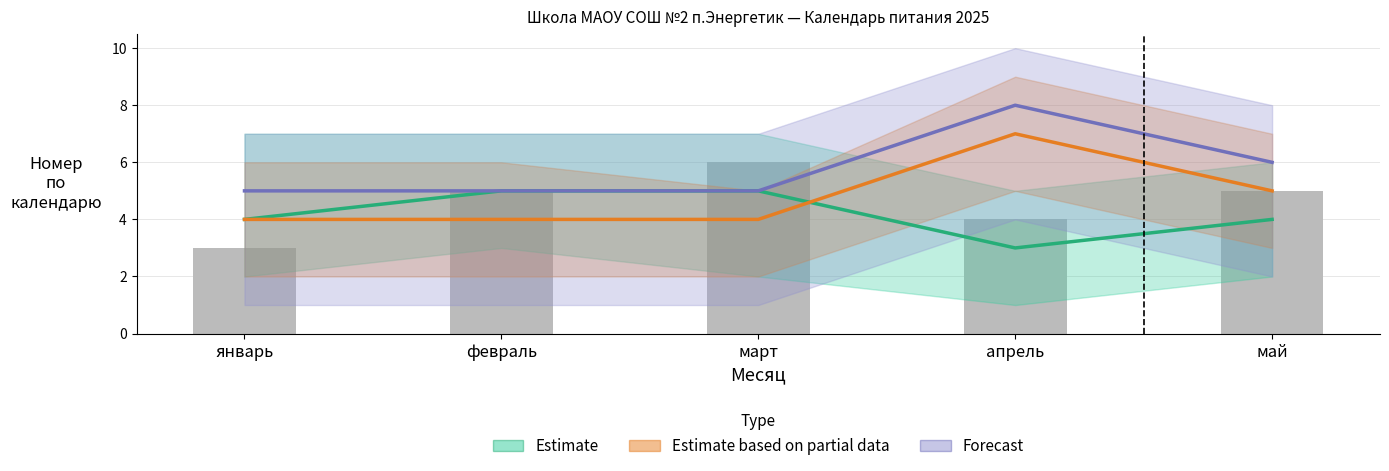

Reading left to right, what are all the values shown in this chart?

Estimate: 4	5	5	3	4
Estimate based on partial data: 4	4	4	7	5
Forecast: 5	5	5	8	6